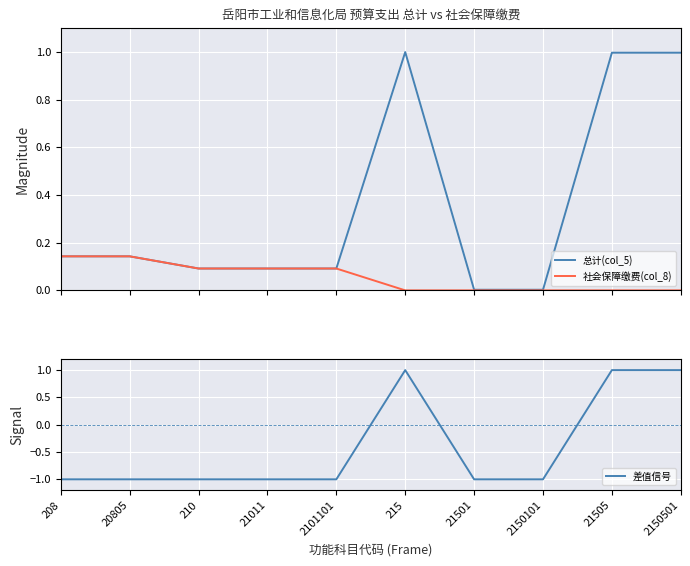

At how many categories does at least one series exceed 0?

10